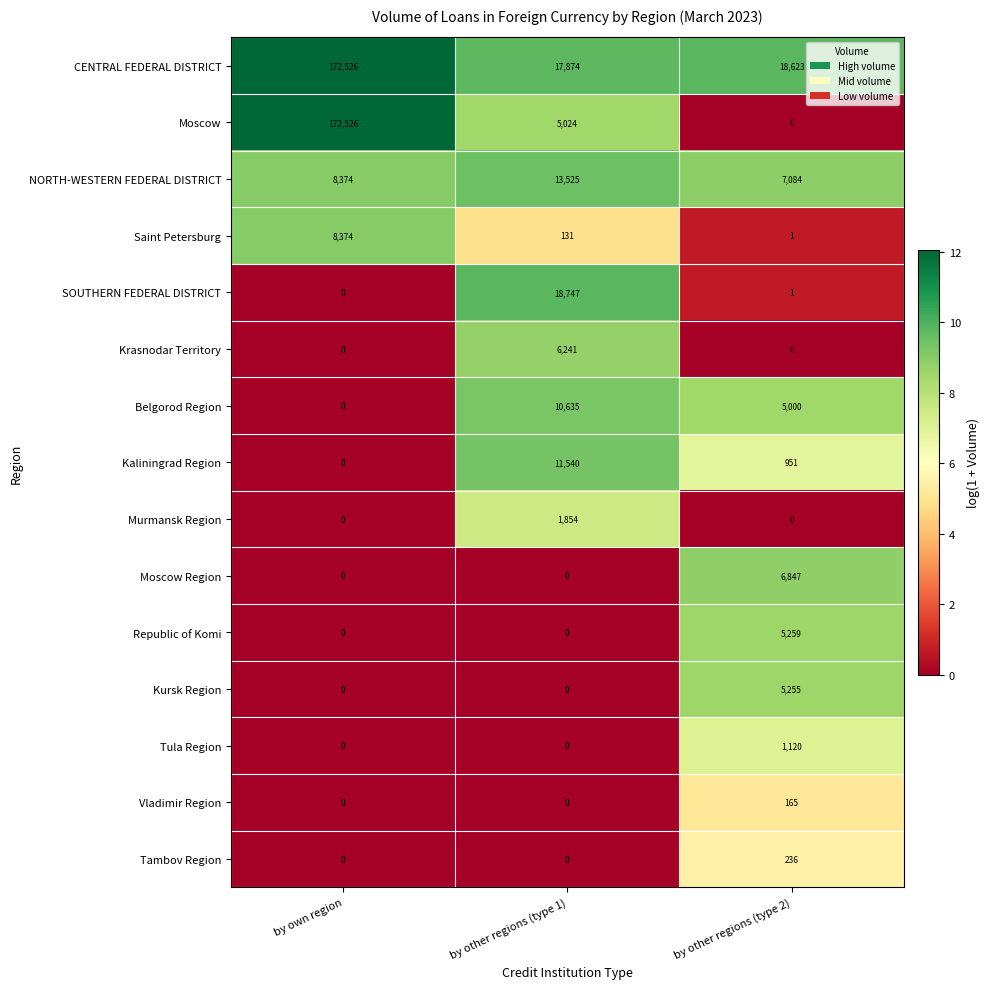

How many distinct data groups are displayed?

15